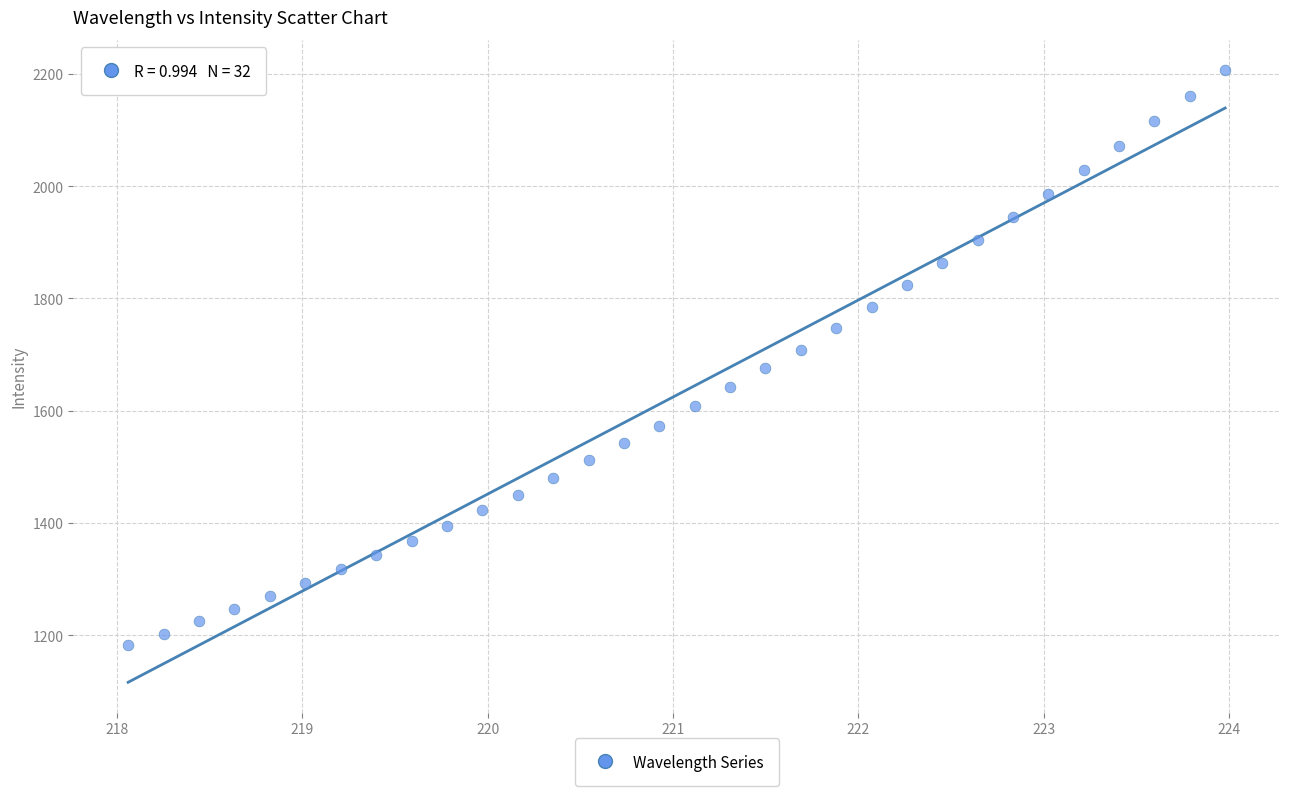

What is the range of Y values (max minus min)?

1023.0